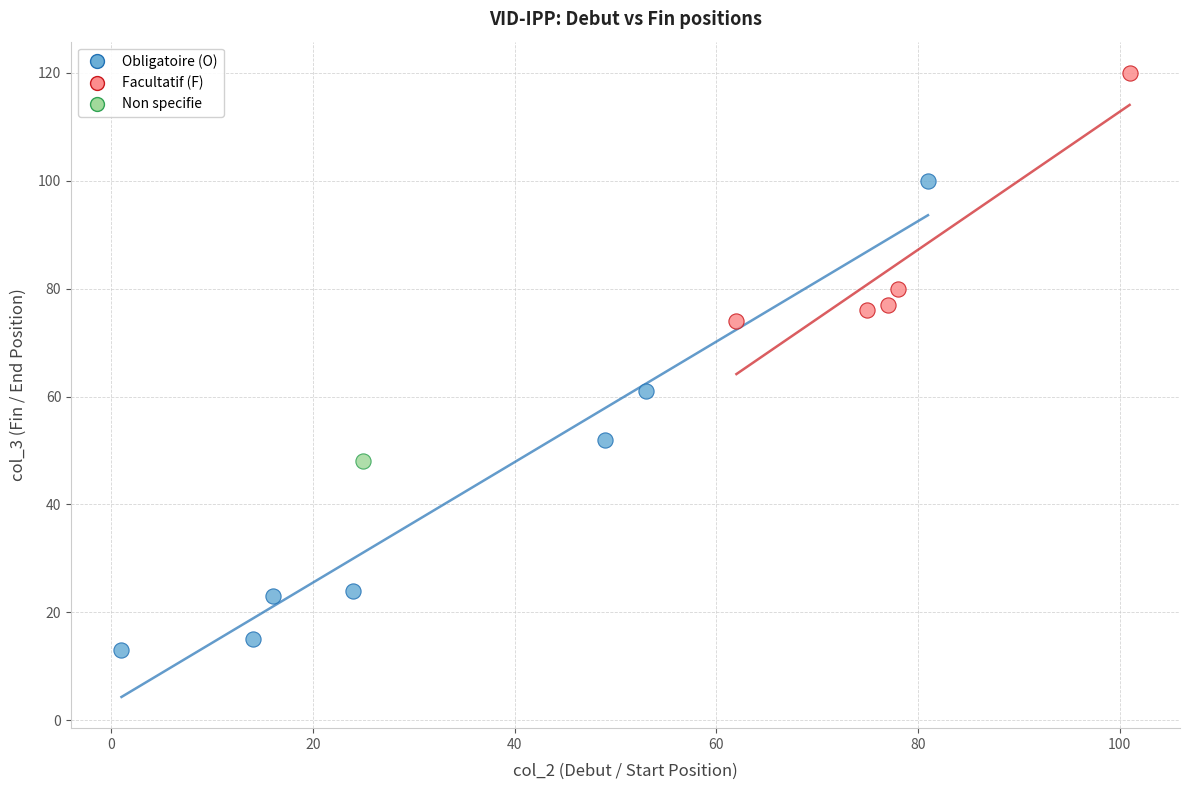

What are all the series names shown in the legend?

Obligatoire (O), Facultatif (F), Non specifie